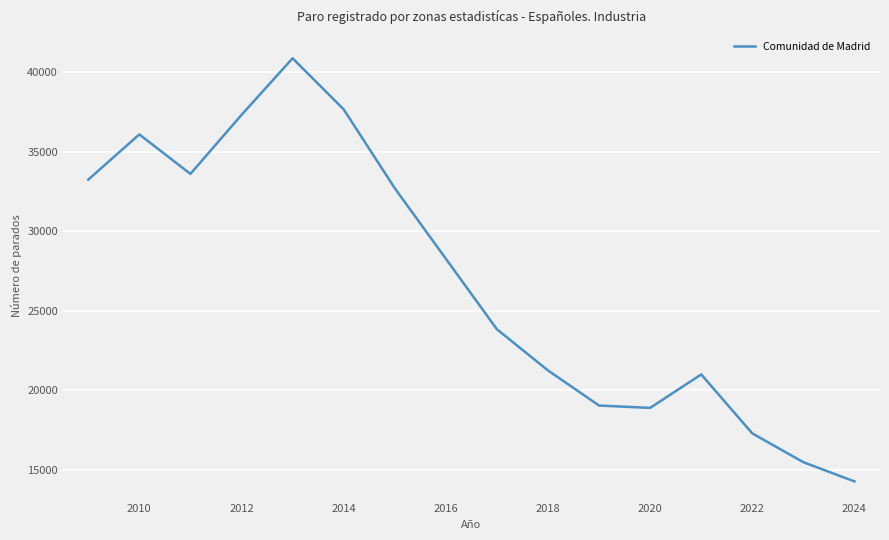

What is the minimum value shown in the chart?

14276